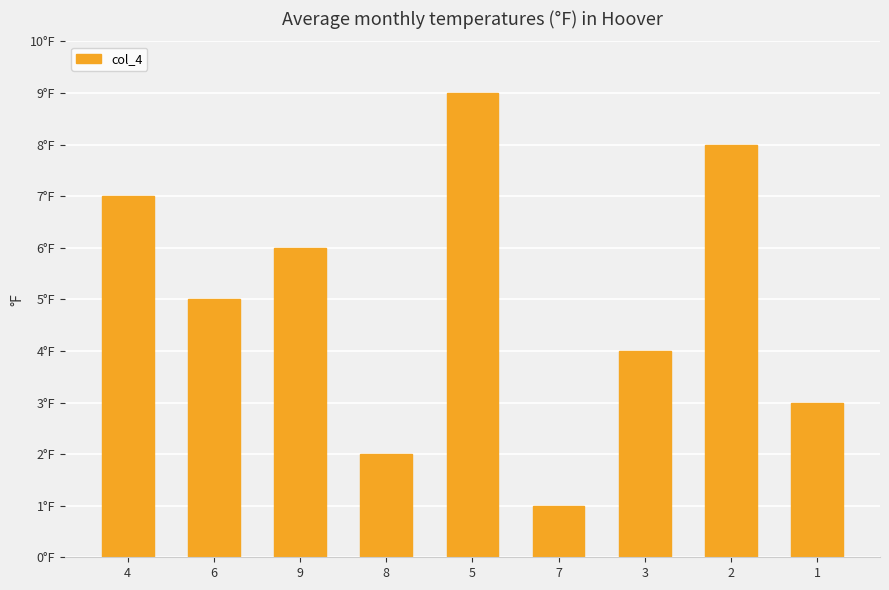

What is the minimum value shown in the chart?

1